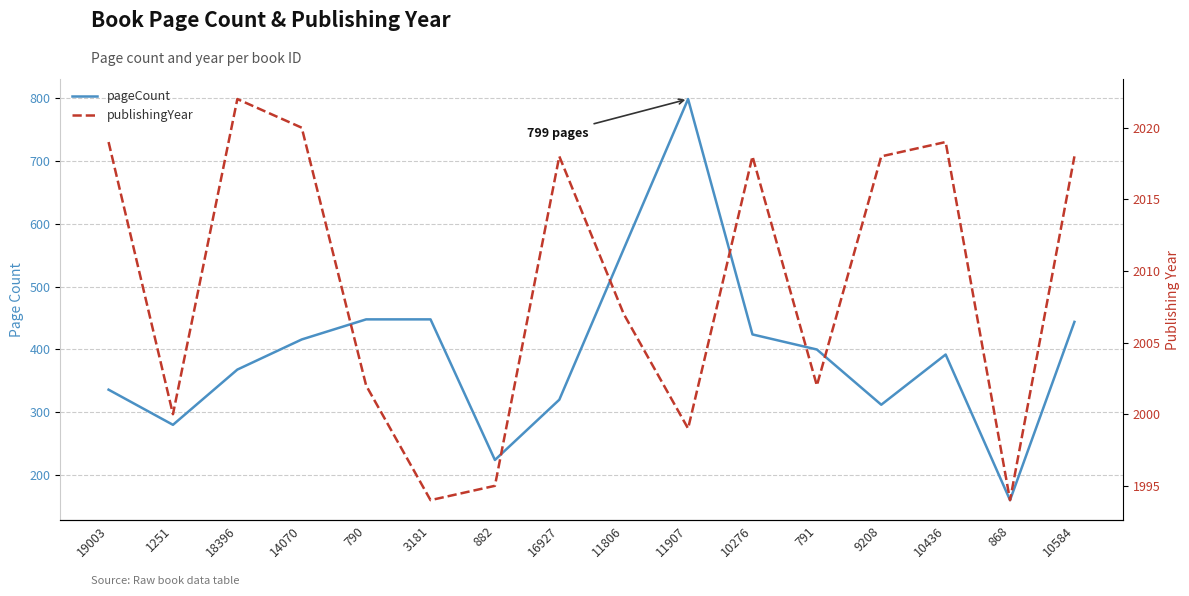

True or false: publishingYear and pageCount cross at least once.

False